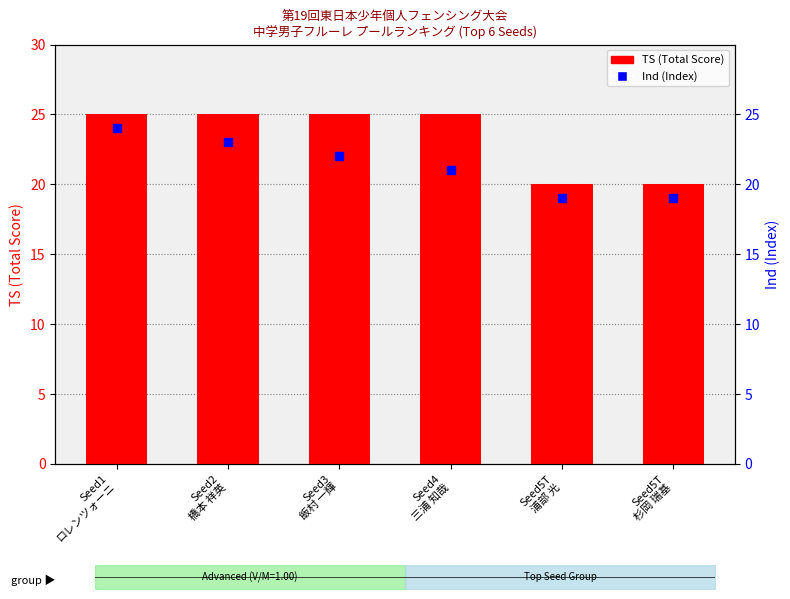

Which series has the widest spread of Y values?

TS (Total Score)